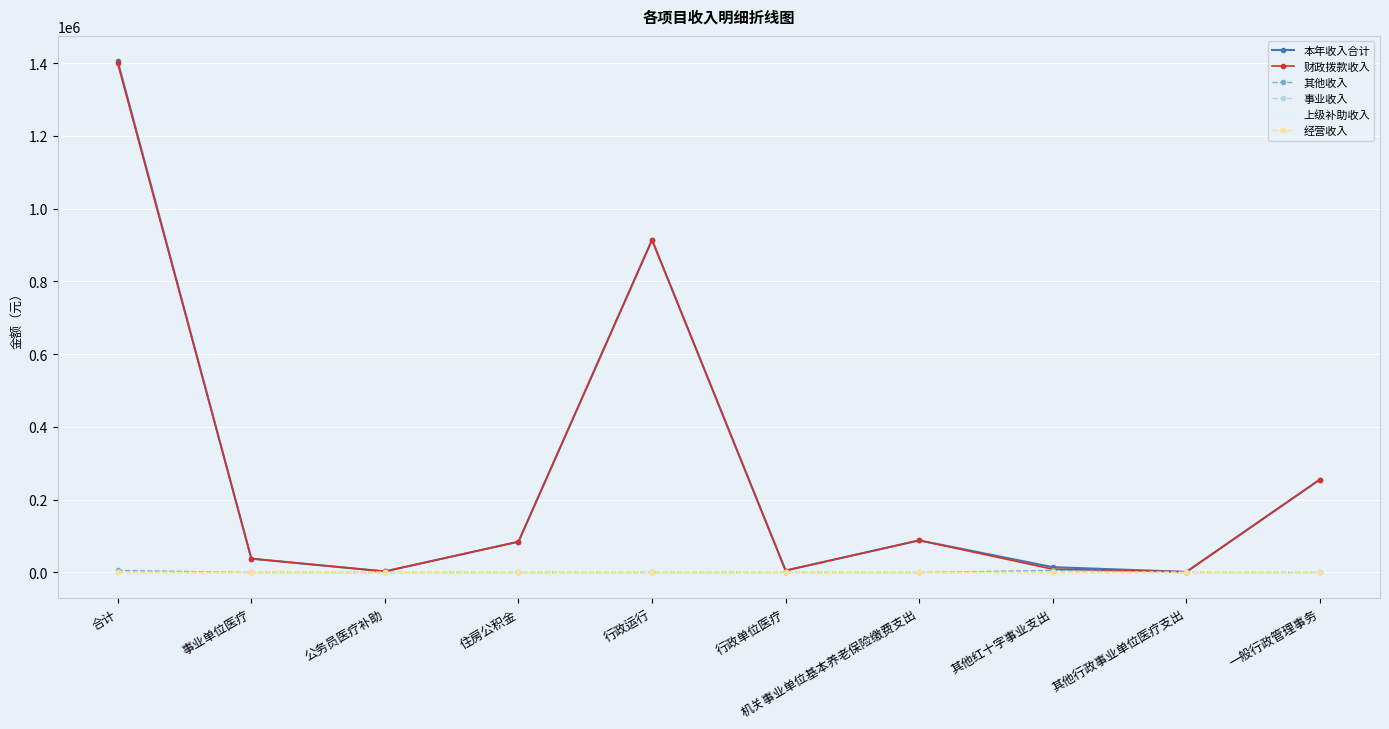

Is this an area chart (filled region under the line)?

No